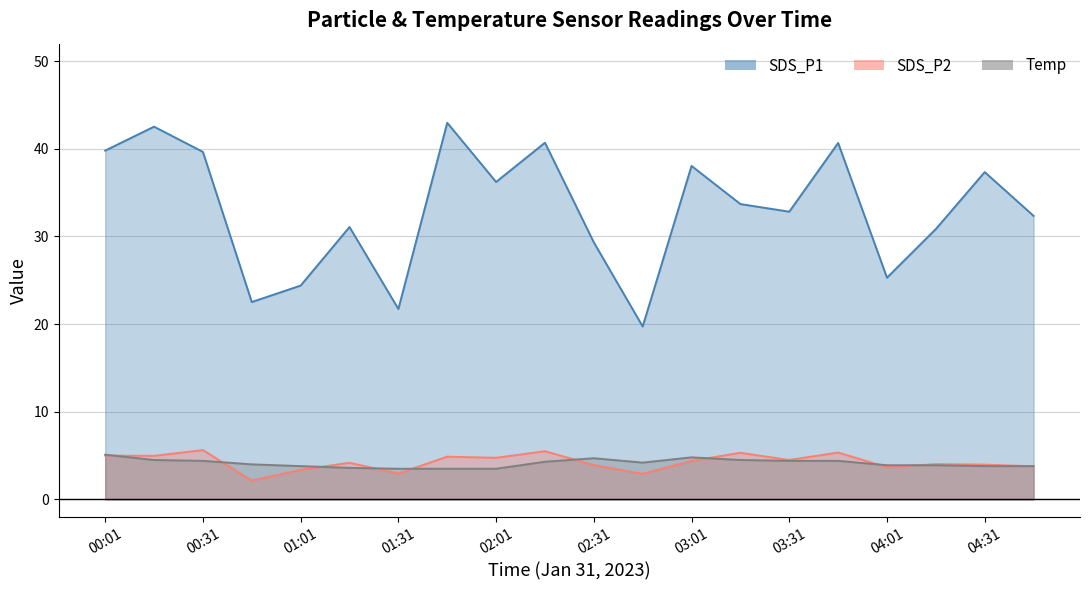

What is the approximate value of SDS_P2 at 01:01?

3.4